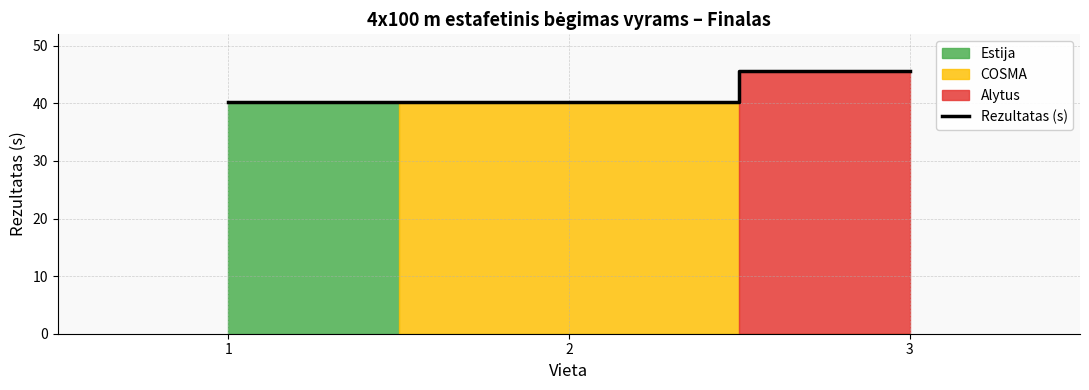

The chart shows a value of 40.3 at 1. True or false?

True